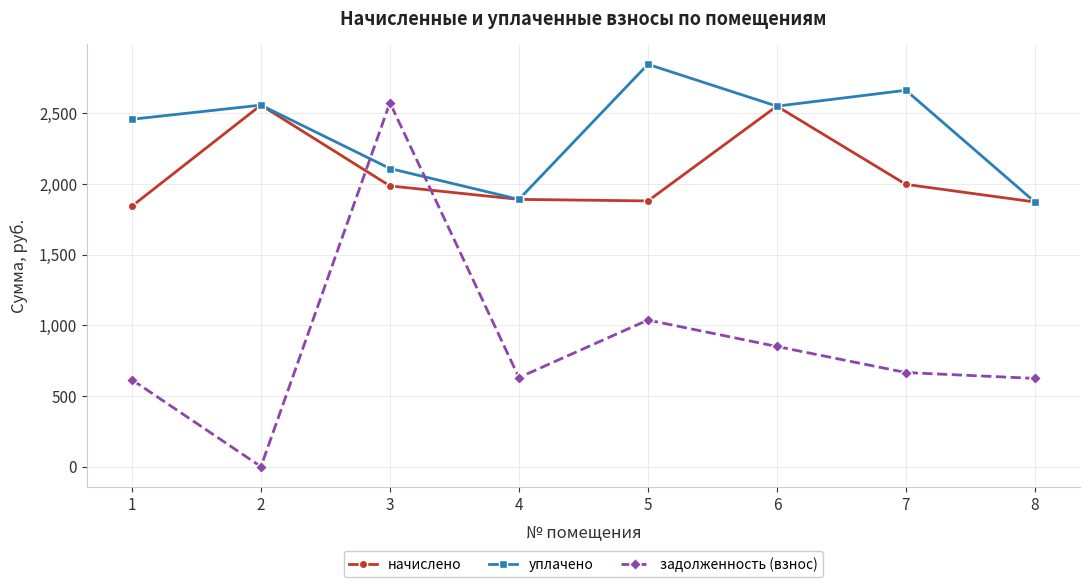

What is the average value of the уплачено series?

2369.5